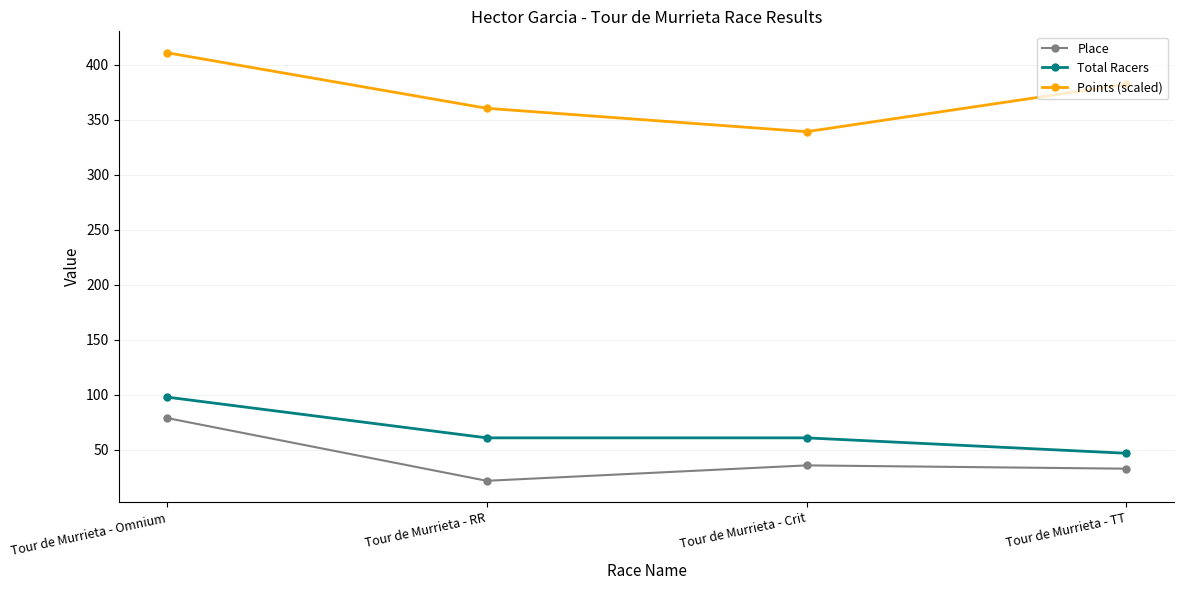

Read the Place value at Tour de Murrieta - Crit.

36.0